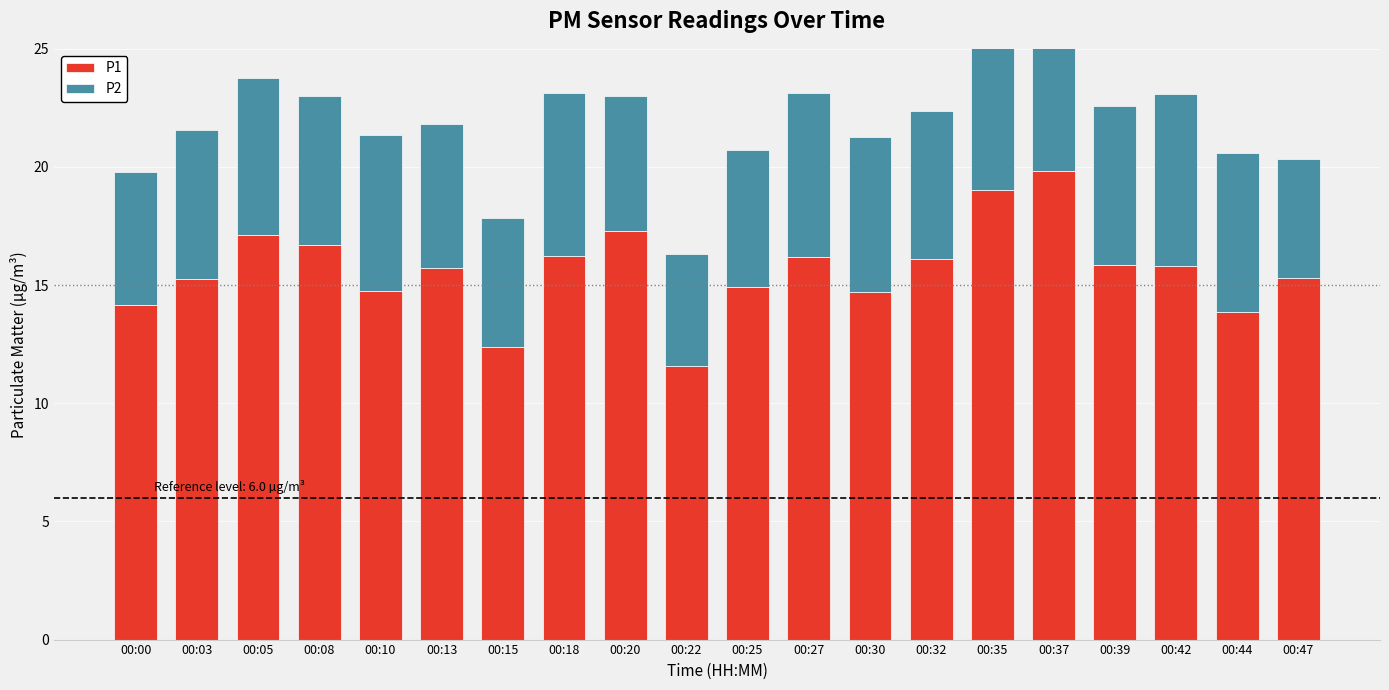

Reading left to right, extract all data points from this chart.

P1: 00:00=14.2	00:03=15.2	00:05=17.1	00:08=16.7	00:10=14.8	00:13=15.7	00:15=12.4	00:18=16.2	00:20=17.3	00:22=11.6	00:25=14.9	00:27=16.2	00:30=14.7	00:32=16.1	00:35=19.0	00:37=19.8	00:39=15.9	00:42=15.8	00:44=13.9	00:47=15.3
P2: 00:00=5.6	00:03=6.3	00:05=6.6	00:08=6.3	00:10=6.6	00:13=6.1	00:15=5.4	00:18=6.9	00:20=5.7	00:22=4.7	00:25=5.8	00:27=6.9	00:30=6.5	00:32=6.3	00:35=7.1	00:37=7.5	00:39=6.7	00:42=7.3	00:44=6.7	00:47=5.0